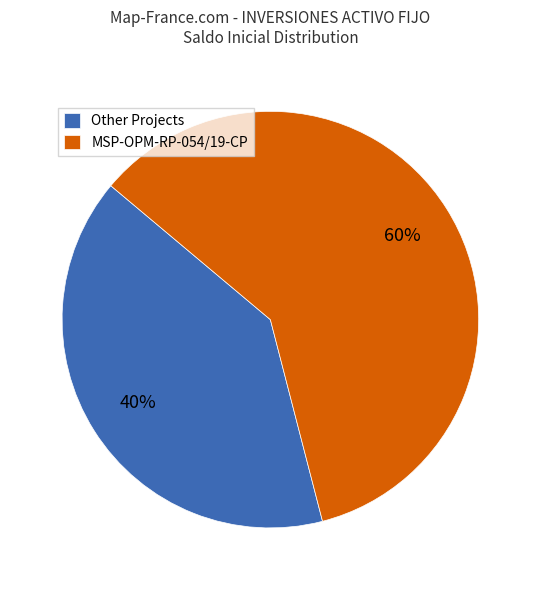

Approximately how many times larger is the value at MSP-OPM-RP-054/19-CP compared to Other Projects?

1.5